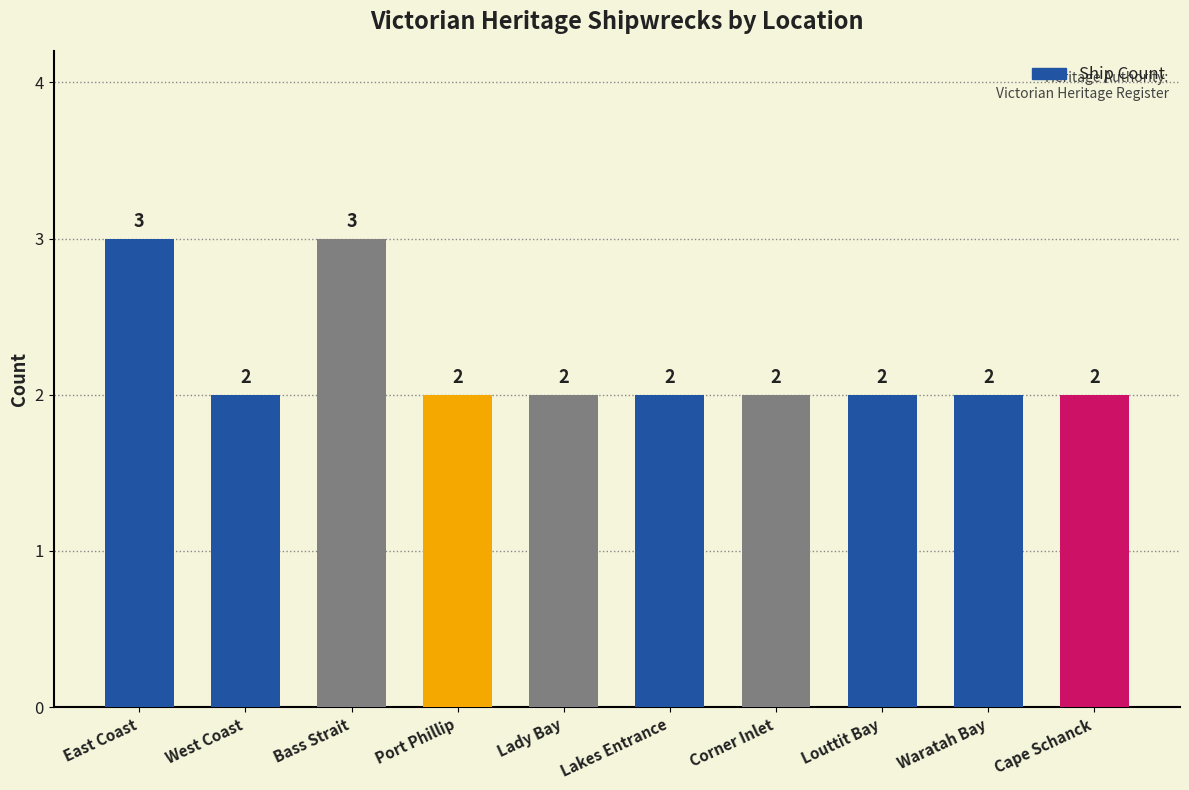

True or false: the data shows 2 at Louttit Bay.

True